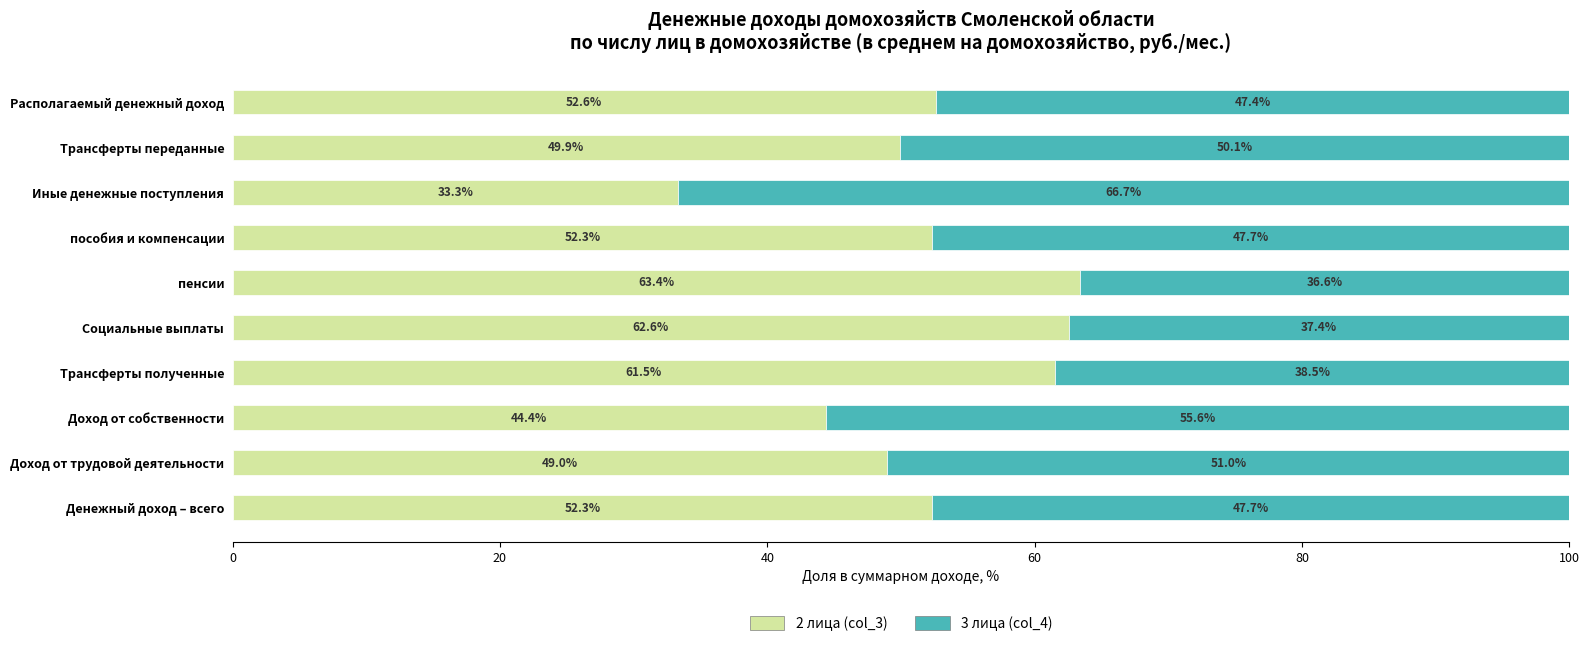

The value of 2 лица (col_3) at Доход от трудовой деятельности is 81.0. True or false?

False